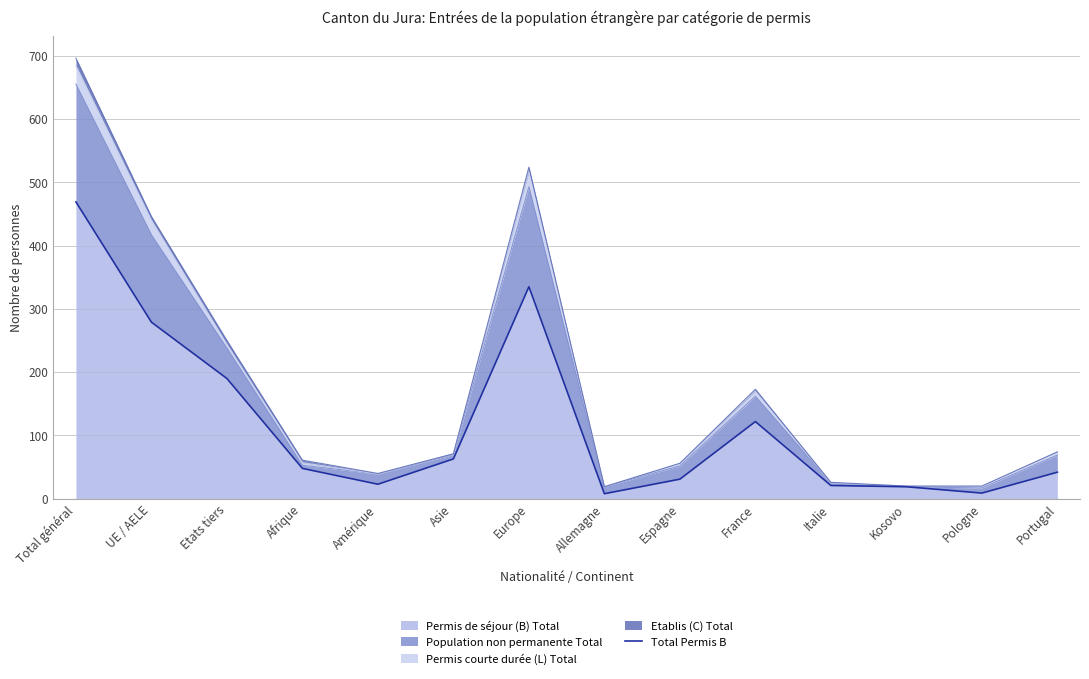

How many categories are shown in the chart?

14